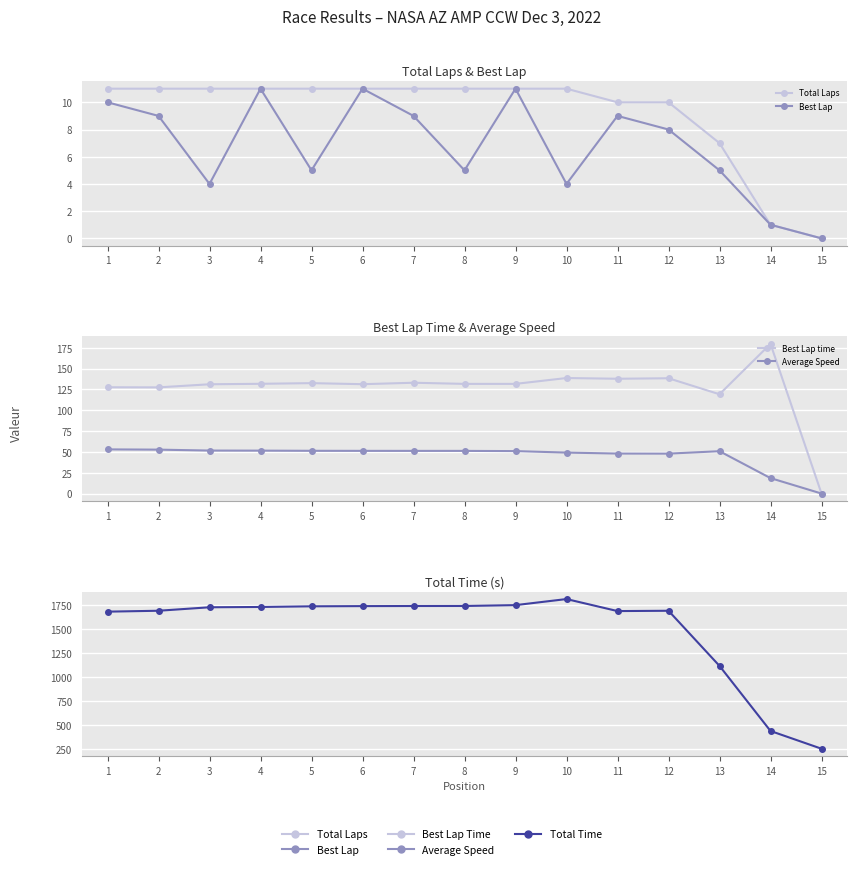

True or false: Best Lap has more than 1 points higher than both neighbors.

True